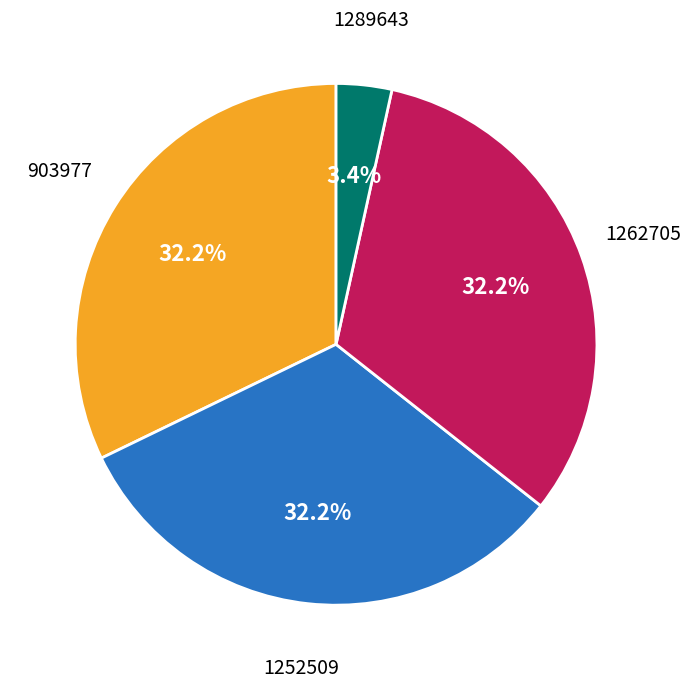

Is there any slice that represents more than half of the pie?

No